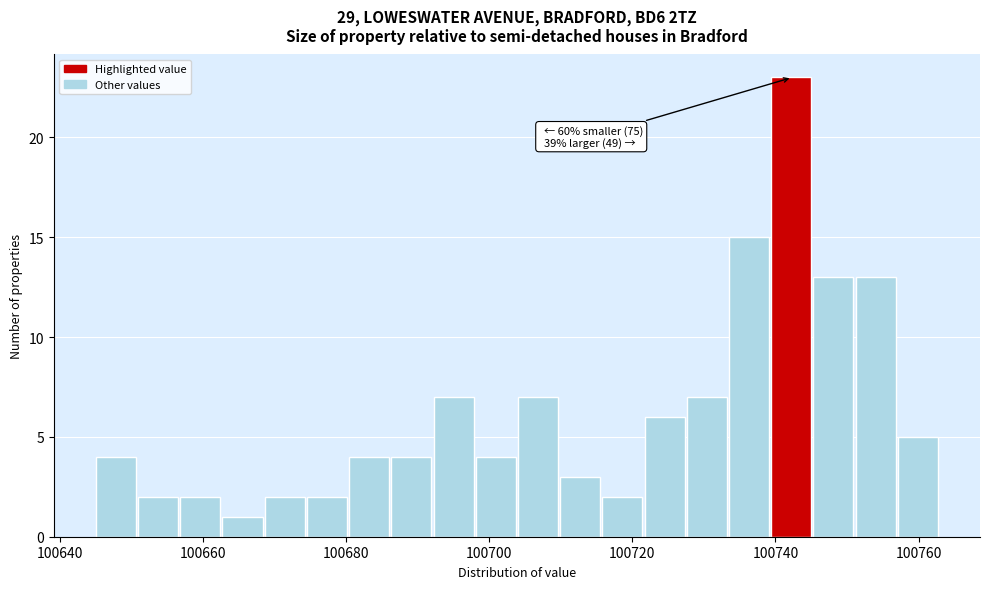

Around what value on the x-axis is the tallest bar? Give the approximate position of its centre, as read against the axis.

100742